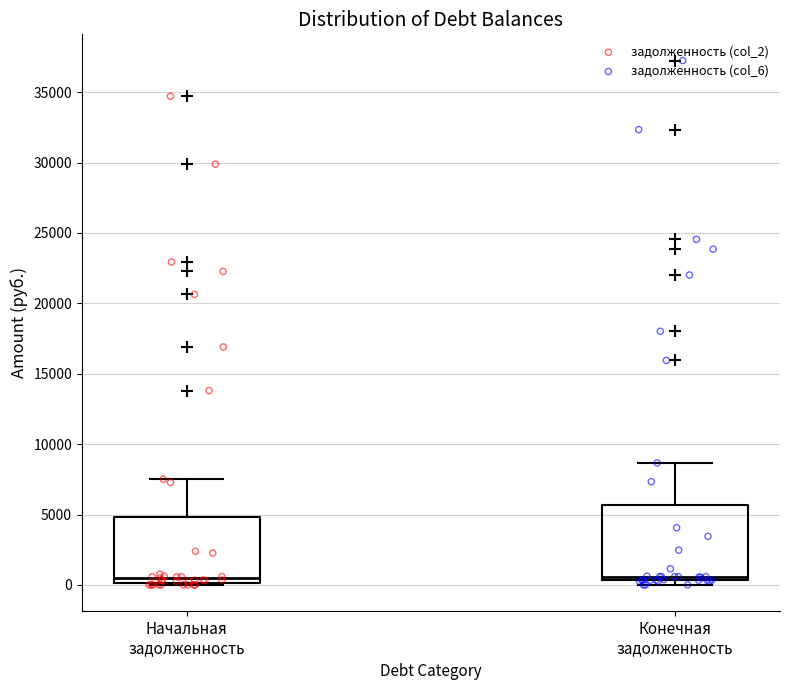

Where is the lower edge of the box for Конечная задолженность on the y-axis? The values are not printed on the chart, so give them approximately, as read against the axis.

500